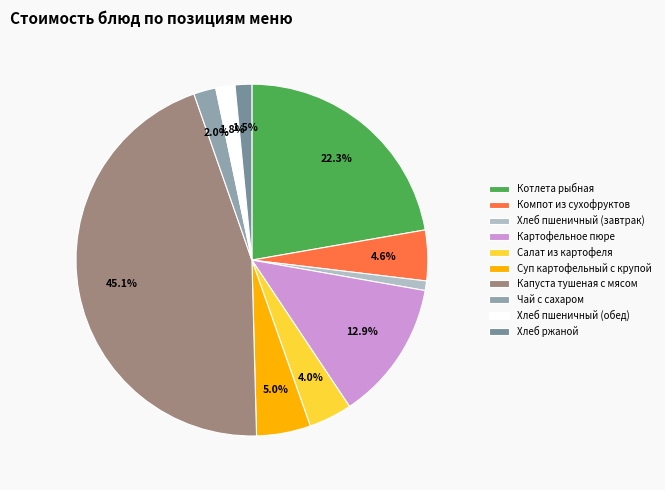

Is there any slice that represents more than half of the pie?

No